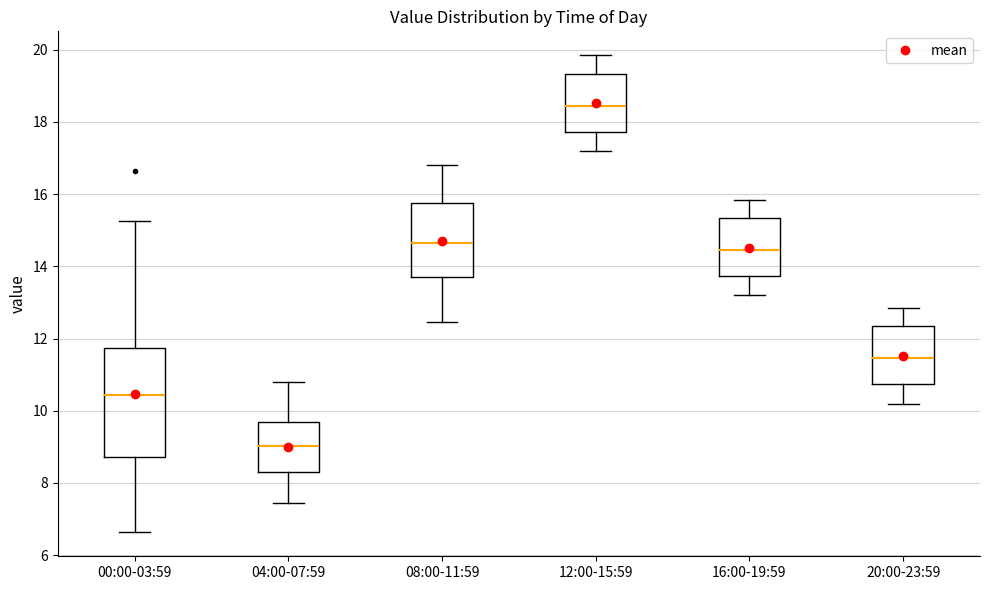

Comparing the boxes themselves (not the whiskers), which one is the tallest?

00:00-03:59